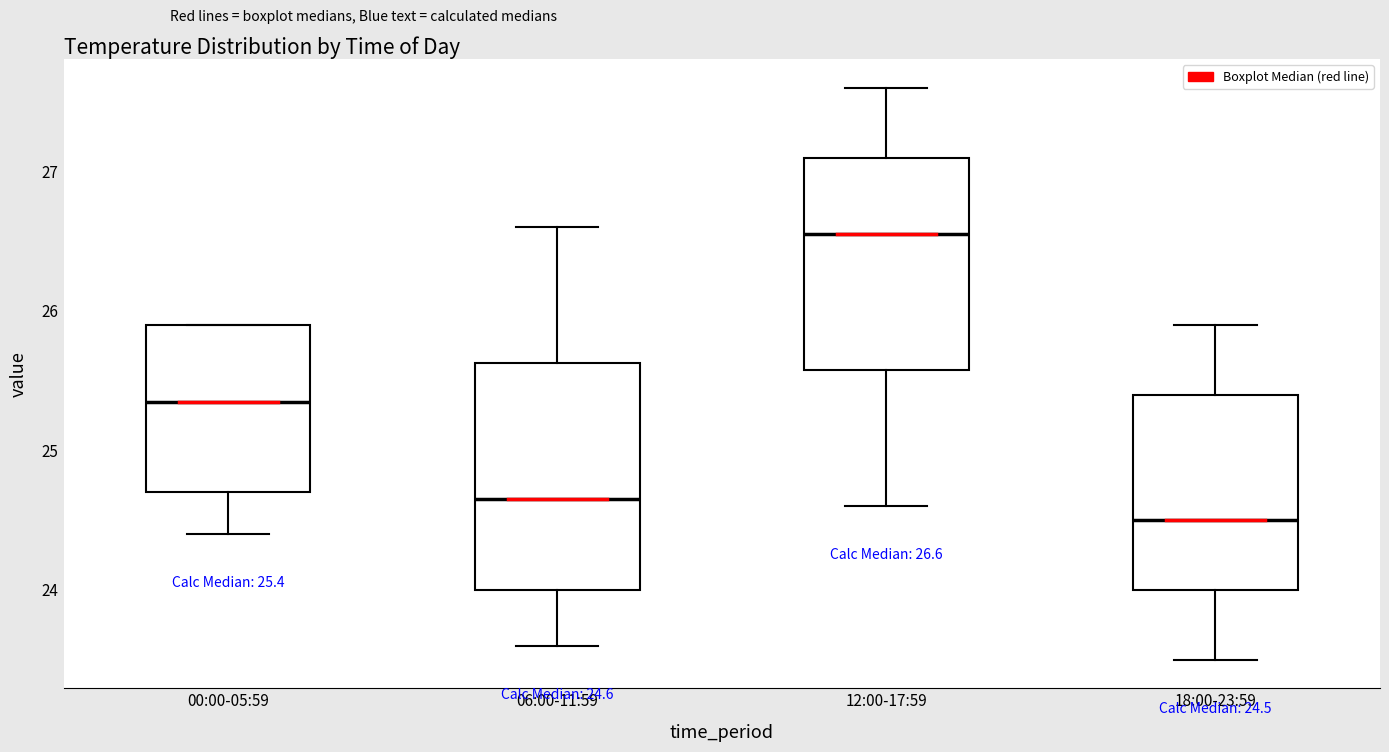

Which box is the tallest, from its lower edge to its upper edge?

06:00-11:59